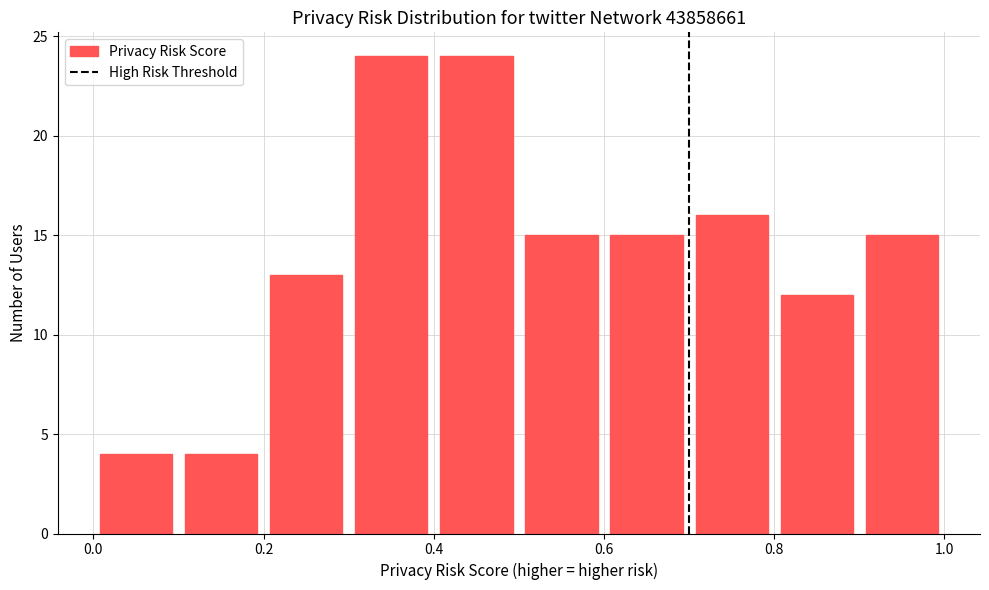

Reading left to right, list every bar in this chart as the range it spans on the x-axis followed by its height. The values are not printed on the chart, so give them approximately, as read against the axis.

0.0 to 0.1: 4
0.1 to 0.2: 4
0.2 to 0.3: 13
0.3 to 0.4: 24
0.4 to 0.5: 24
0.5 to 0.6: 15
0.6 to 0.7: 15
0.7 to 0.8: 16
0.8 to 0.9: 12
0.9 to 1.0: 15